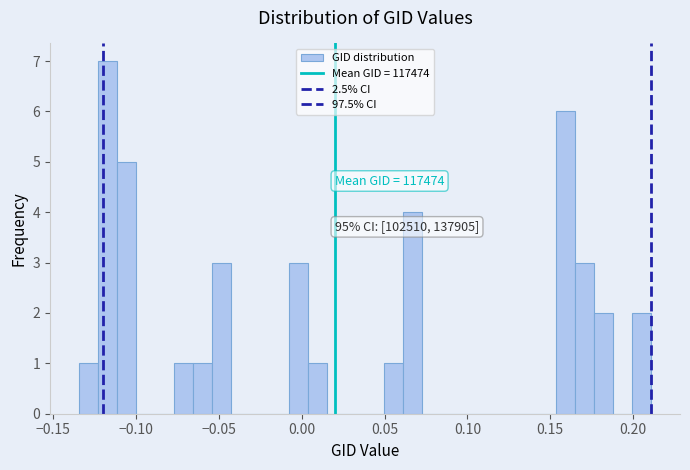

Read against the x-axis, roughly where is the centre of the tallest bar?

-0.115